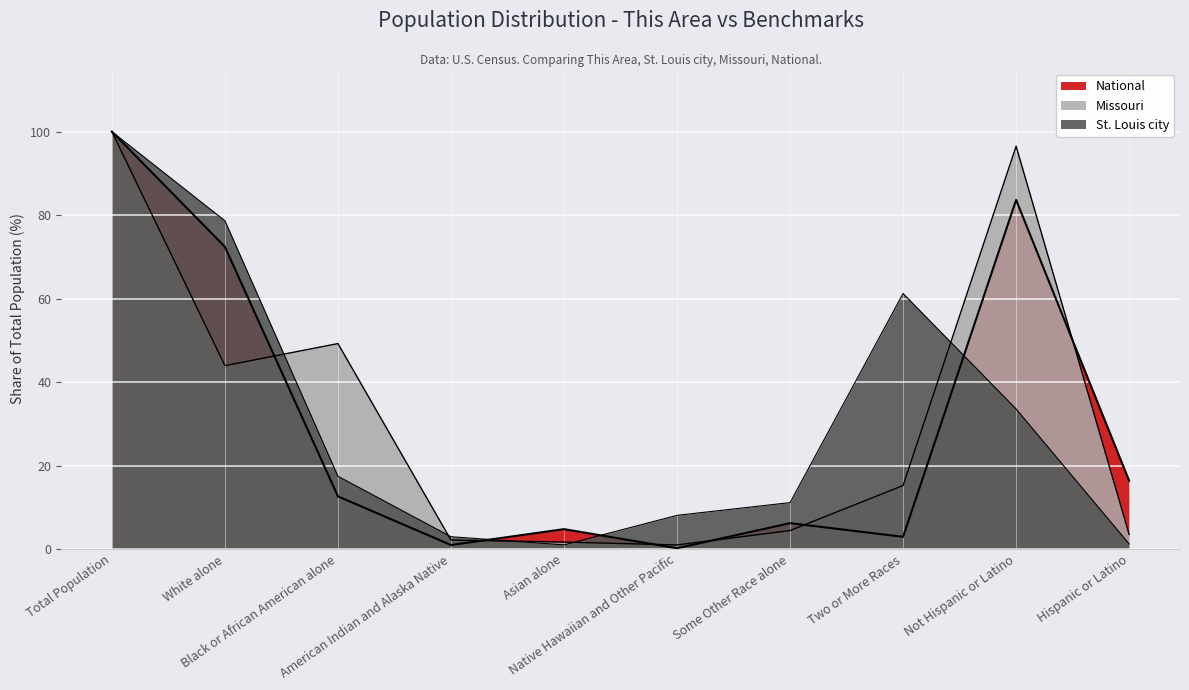

What is the approximate value of St. Louis city at Total Population?

100.0